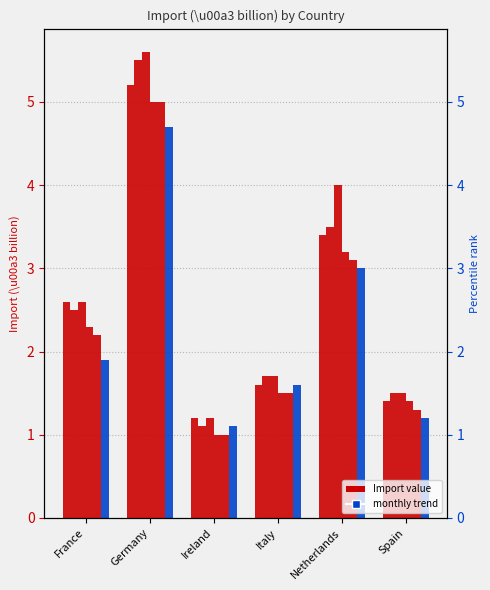

At Netherlands, list the series in order from largest to smallest.

Oct, Sep, Aug, Nov, Dec, Jan